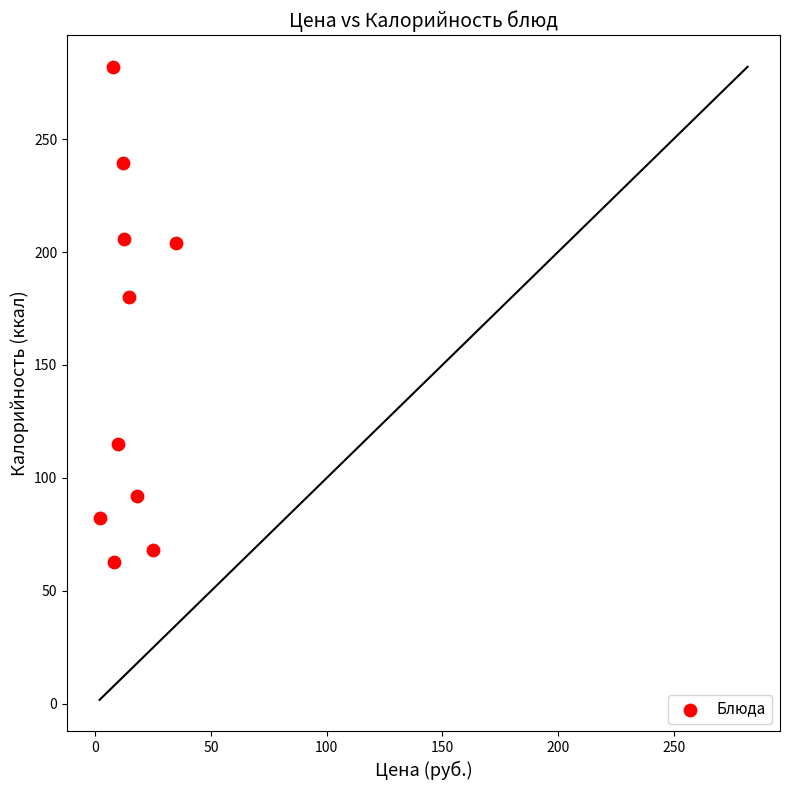

What Y value in the scatter plot is closest to 172?

179.9